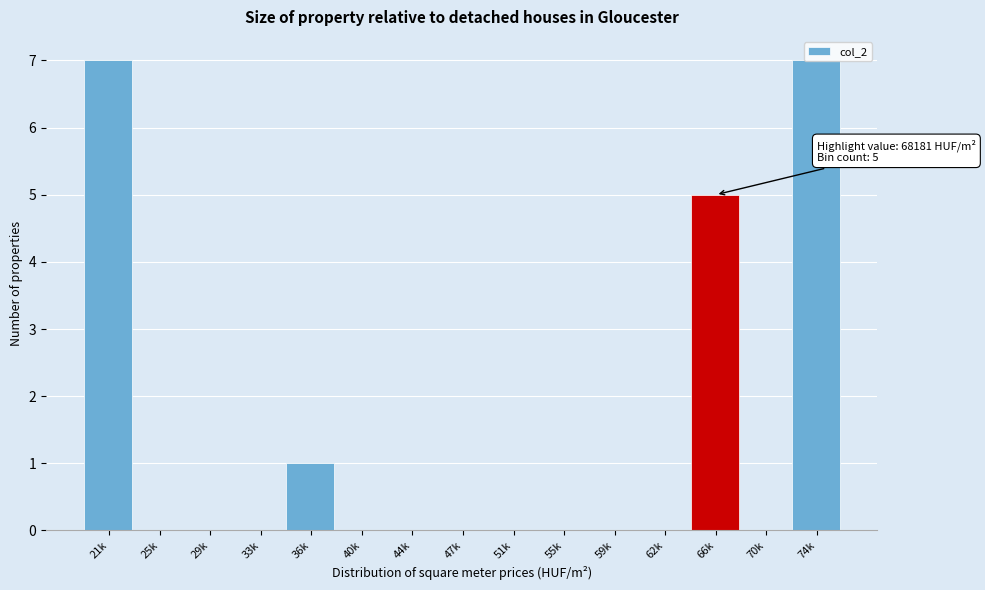

What is the sum of all values?

20